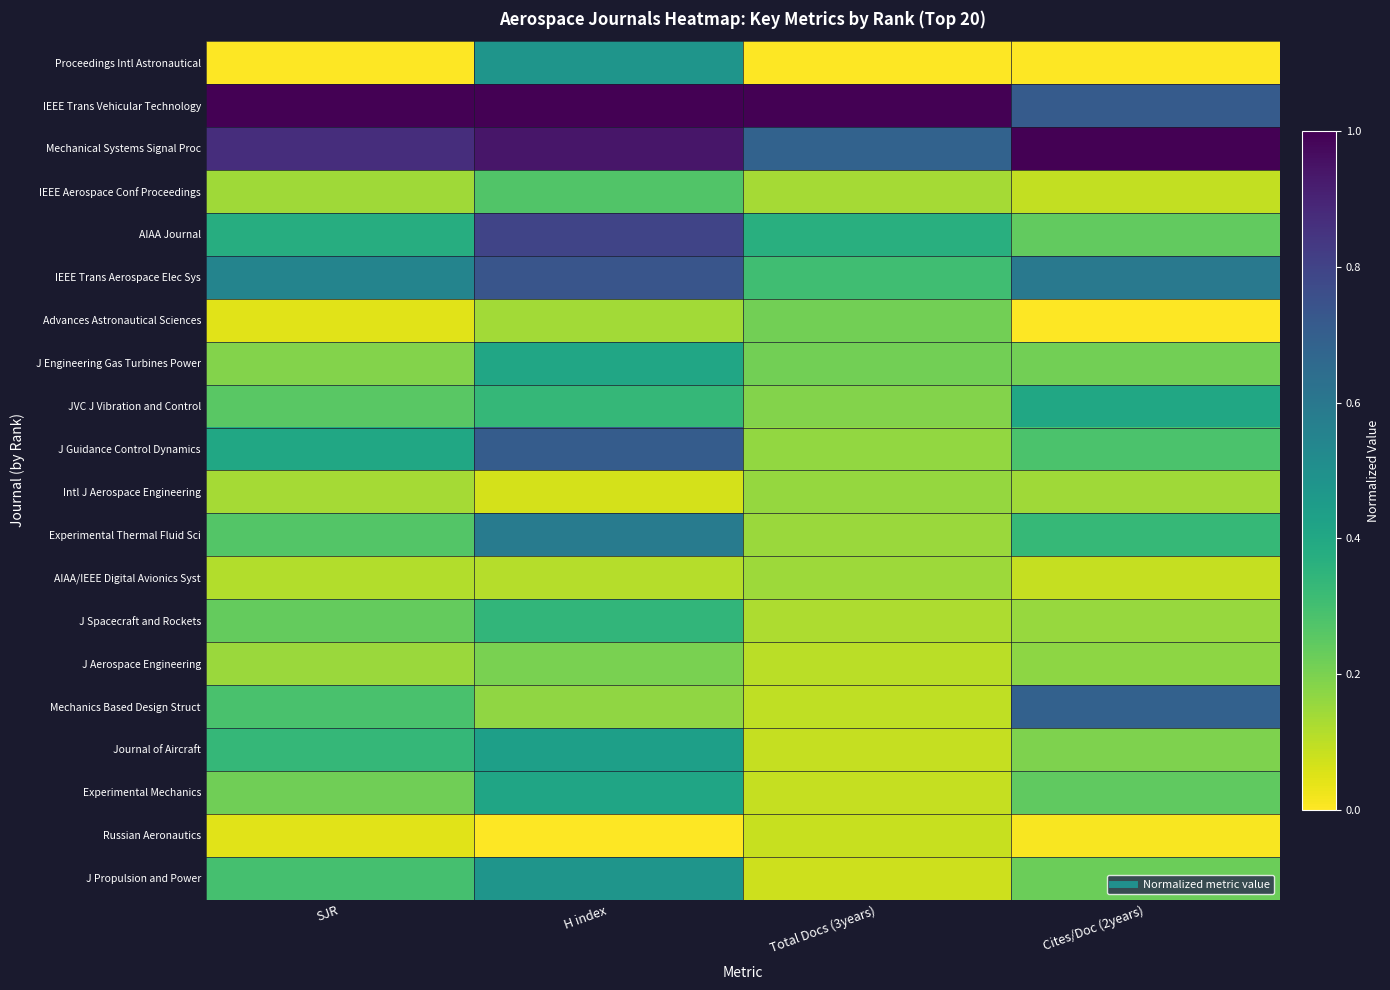

Reading right to left, list all the values displayed in this chart.

Proceedings Intl Astronautical: Cites/Doc (2years)=0.0	Total Docs (3years)=0.0	H index=0.5	SJR=0.0
IEEE Trans Vehicular Technology: Cites/Doc (2years)=0.7	Total Docs (3years)=1.0	H index=1.0	SJR=1.0
Mechanical Systems Signal Proc: Cites/Doc (2years)=1.0	Total Docs (3years)=0.7	H index=0.9	SJR=0.9
IEEE Aerospace Conf Proceedings: Cites/Doc (2years)=0.1	Total Docs (3years)=0.1	H index=0.3	SJR=0.1
AIAA Journal: Cites/Doc (2years)=0.2	Total Docs (3years)=0.4	H index=0.8	SJR=0.4
IEEE Trans Aerospace Elec Sys: Cites/Doc (2years)=0.6	Total Docs (3years)=0.3	H index=0.7	SJR=0.5
Advances Astronautical Sciences: Cites/Doc (2years)=0.0	Total Docs (3years)=0.2	H index=0.1	SJR=0.0
J Engineering Gas Turbines Power: Cites/Doc (2years)=0.2	Total Docs (3years)=0.2	H index=0.4	SJR=0.2
JVC J Vibration and Control: Cites/Doc (2years)=0.4	Total Docs (3years)=0.2	H index=0.3	SJR=0.3
J Guidance Control Dynamics: Cites/Doc (2years)=0.3	Total Docs (3years)=0.2	H index=0.7	SJR=0.4
Intl J Aerospace Engineering: Cites/Doc (2years)=0.1	Total Docs (3years)=0.2	H index=0.1	SJR=0.1
Experimental Thermal Fluid Sci: Cites/Doc (2years)=0.3	Total Docs (3years)=0.2	H index=0.6	SJR=0.3
AIAA/IEEE Digital Avionics Syst: Cites/Doc (2years)=0.1	Total Docs (3years)=0.1	H index=0.1	SJR=0.1
J Spacecraft and Rockets: Cites/Doc (2years)=0.2	Total Docs (3years)=0.1	H index=0.3	SJR=0.2
J Aerospace Engineering: Cites/Doc (2years)=0.2	Total Docs (3years)=0.1	H index=0.2	SJR=0.2
Mechanics Based Design Struct: Cites/Doc (2years)=0.7	Total Docs (3years)=0.1	H index=0.2	SJR=0.3
Journal of Aircraft: Cites/Doc (2years)=0.2	Total Docs (3years)=0.1	H index=0.4	SJR=0.3
Experimental Mechanics: Cites/Doc (2years)=0.2	Total Docs (3years)=0.1	H index=0.4	SJR=0.2
Russian Aeronautics: Cites/Doc (2years)=0.0	Total Docs (3years)=0.1	H index=0.0	SJR=0.0
J Propulsion and Power: Cites/Doc (2years)=0.2	Total Docs (3years)=0.1	H index=0.5	SJR=0.3